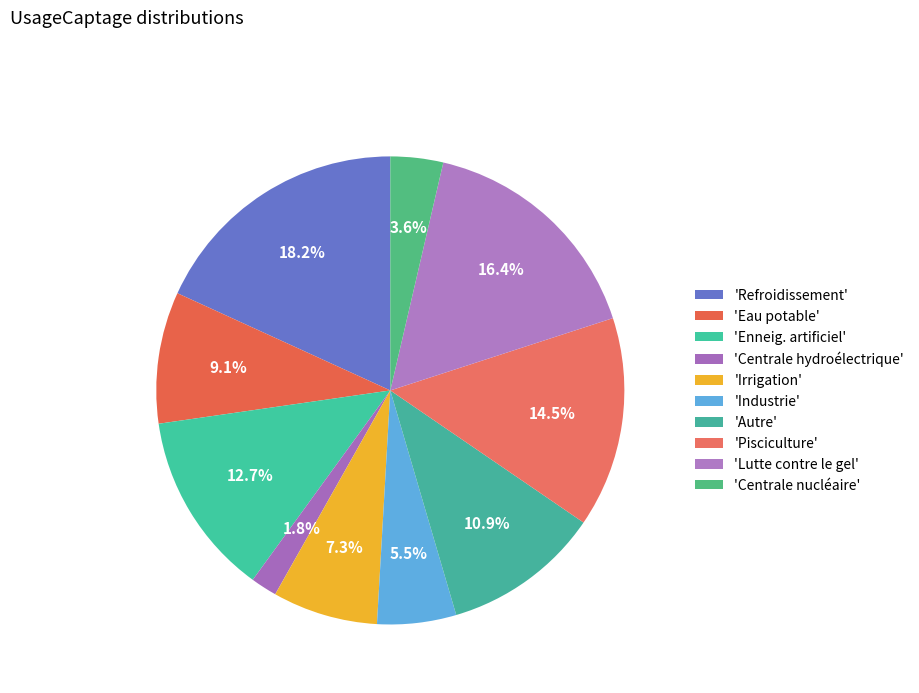

Rank the categories by value from highest to lowest.

Refroidissement, Lutte contre le gel, Pisciculture, Enneig. artificiel, Autre, Eau potable, Irrigation, Industrie, Centrale nucléaire, Centrale hydroélectrique